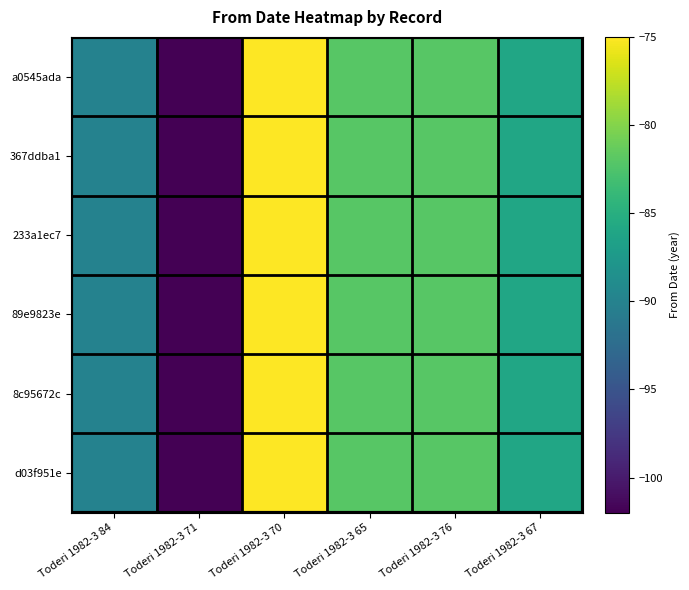

Reading left to right, list all the values displayed in this chart.

a0545ada: Toderi 1982-3 84=-90	Toderi 1982-3 71=-102	Toderi 1982-3 70=-75	Toderi 1982-3 65=-82	Toderi 1982-3 76=-82	Toderi 1982-3 67=-86
367ddba1: Toderi 1982-3 84=-90	Toderi 1982-3 71=-102	Toderi 1982-3 70=-75	Toderi 1982-3 65=-82	Toderi 1982-3 76=-82	Toderi 1982-3 67=-86
233a1ec7: Toderi 1982-3 84=-90	Toderi 1982-3 71=-102	Toderi 1982-3 70=-75	Toderi 1982-3 65=-82	Toderi 1982-3 76=-82	Toderi 1982-3 67=-86
89e9823e: Toderi 1982-3 84=-90	Toderi 1982-3 71=-102	Toderi 1982-3 70=-75	Toderi 1982-3 65=-82	Toderi 1982-3 76=-82	Toderi 1982-3 67=-86
8c95672c: Toderi 1982-3 84=-90	Toderi 1982-3 71=-102	Toderi 1982-3 70=-75	Toderi 1982-3 65=-82	Toderi 1982-3 76=-82	Toderi 1982-3 67=-86
d03f951e: Toderi 1982-3 84=-90	Toderi 1982-3 71=-102	Toderi 1982-3 70=-75	Toderi 1982-3 65=-82	Toderi 1982-3 76=-82	Toderi 1982-3 67=-86